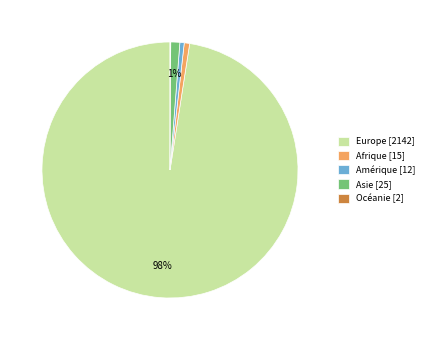

What is the largest slice in the pie chart?

Europe